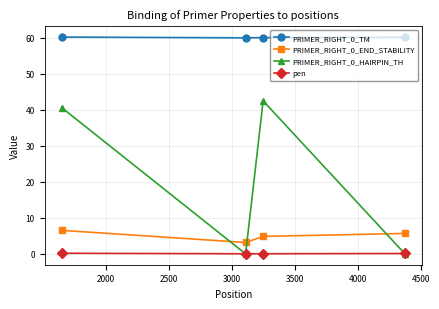

What is the minimum value for PRIMER_RIGHT_0_TM?

60.0